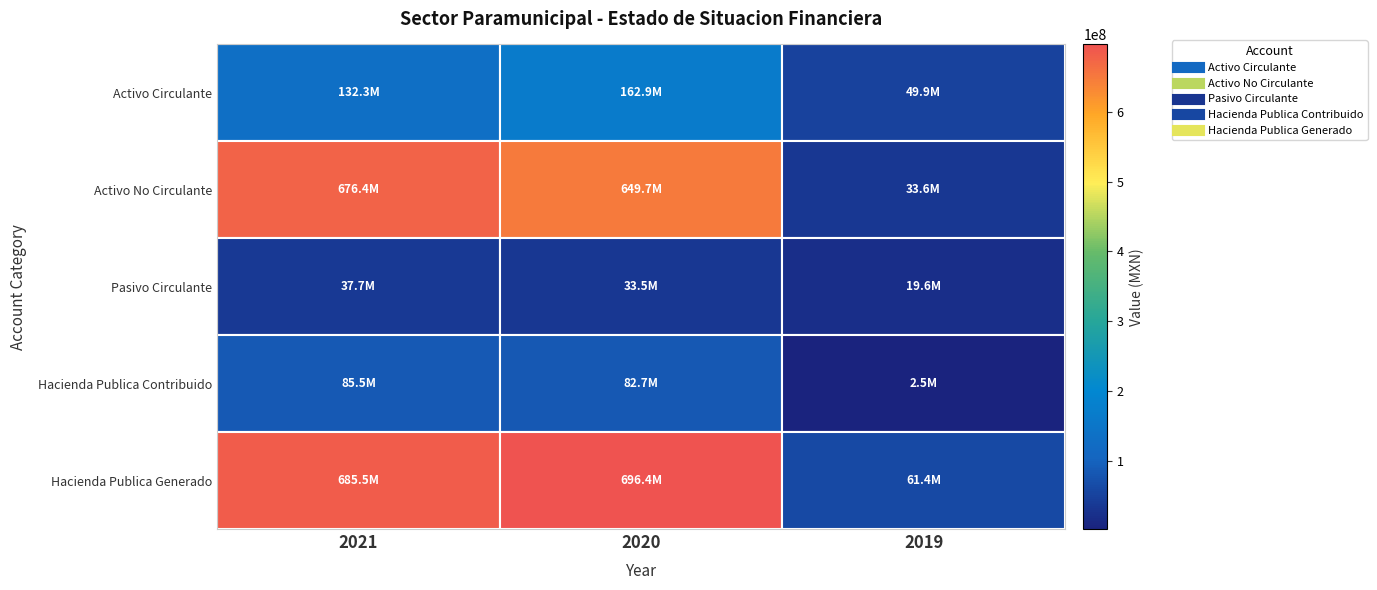

Reading left to right, transcribe all the data shown in this chart.

Activo Circulante: 2021=132323365.7	2020=162859585.3	2019=49918706.4
Activo No Circulante: 2021=676372551.4	2020=649697744.3	2019=33555873.7
Pasivo Circulante: 2021=37691949.5	2020=33491368.4	2019=19634940.0
Hacienda Publica Contribuido: 2021=85509001.4	2020=82657295.1	2019=2469632.6
Hacienda Publica Generado: 2021=685494966.2	2020=696408666.1	2019=61370007.4